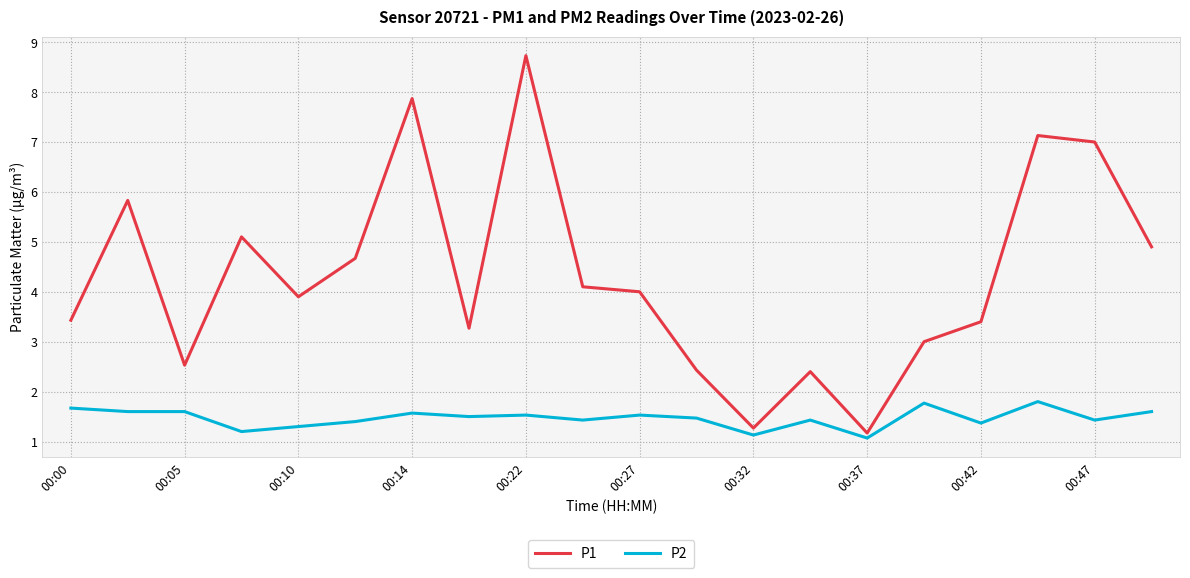

Reading left to right, extract all data points from this chart.

P1: 3.4	5.8	2.5	5.1	3.9	4.7	7.9	3.3	8.7	4.1	4.0	2.4	1.3	2.4	1.2	3.0	3.4	7.1	7.0	4.9
P2: 1.7	1.6	1.6	1.2	1.3	1.4	1.6	1.5	1.5	1.4	1.5	1.5	1.1	1.4	1.1	1.8	1.4	1.8	1.4	1.6